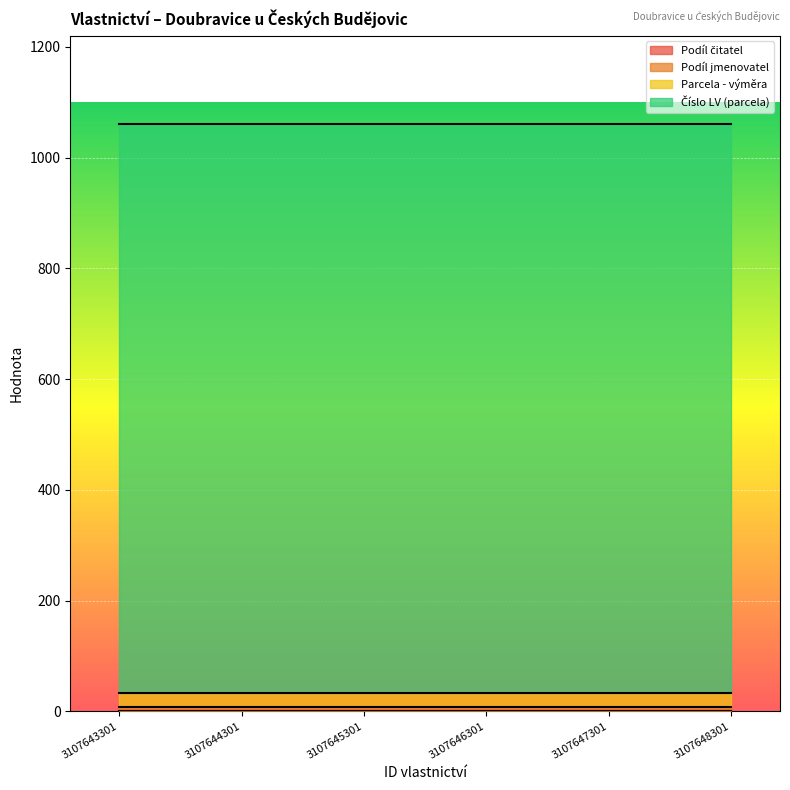

Count the number of data series in this chart.

4